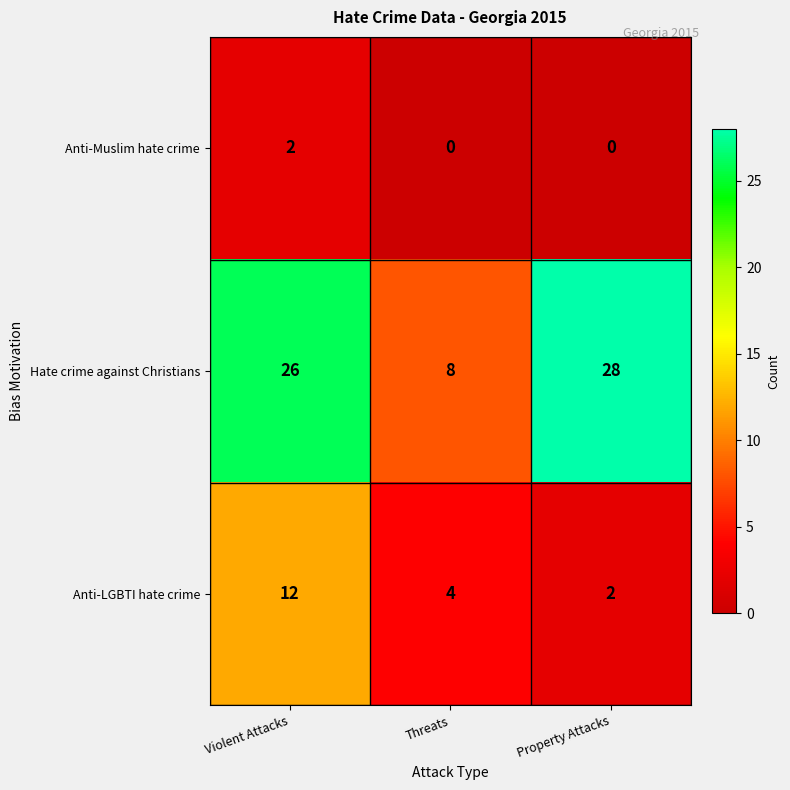

What is the average value of the Anti-LGBTI hate crime series?

6